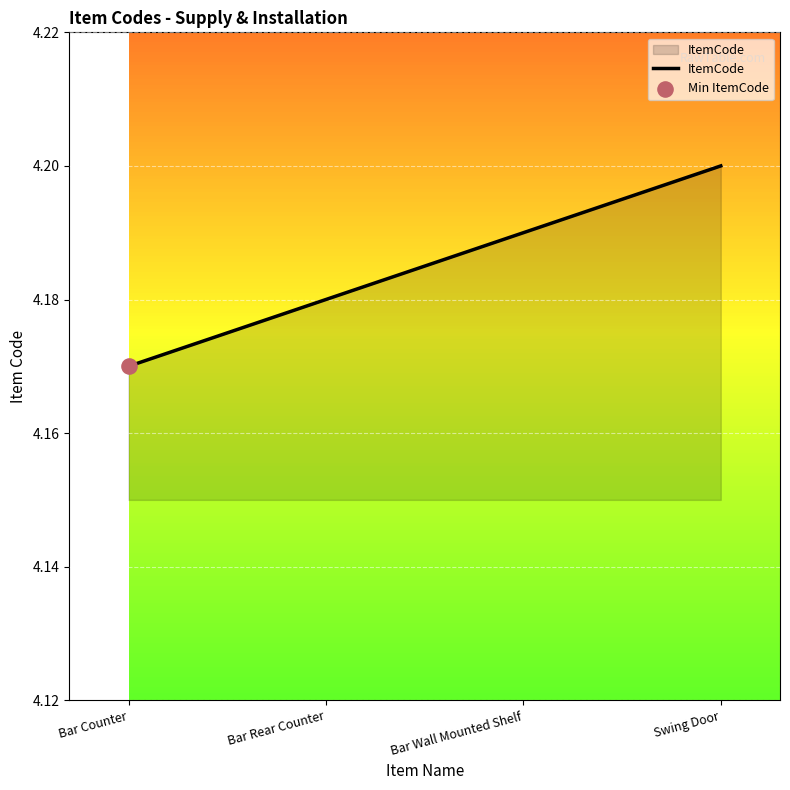

Between Bar Wall Mounted Shelf and Bar Counter, which is larger?

Bar Wall Mounted Shelf